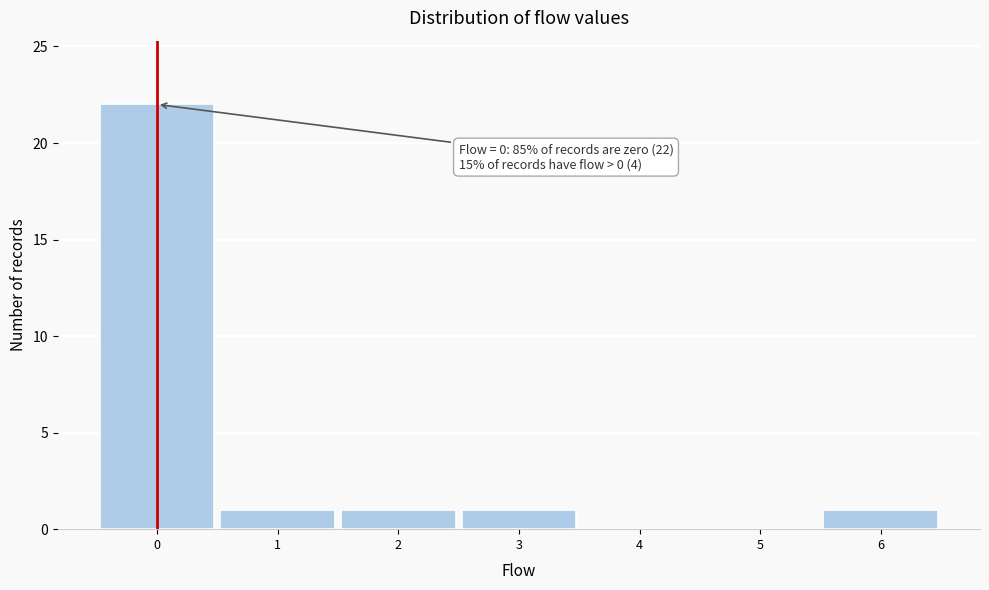

Over which range of the x-axis is the bar tallest?

-0.5 to 0.5